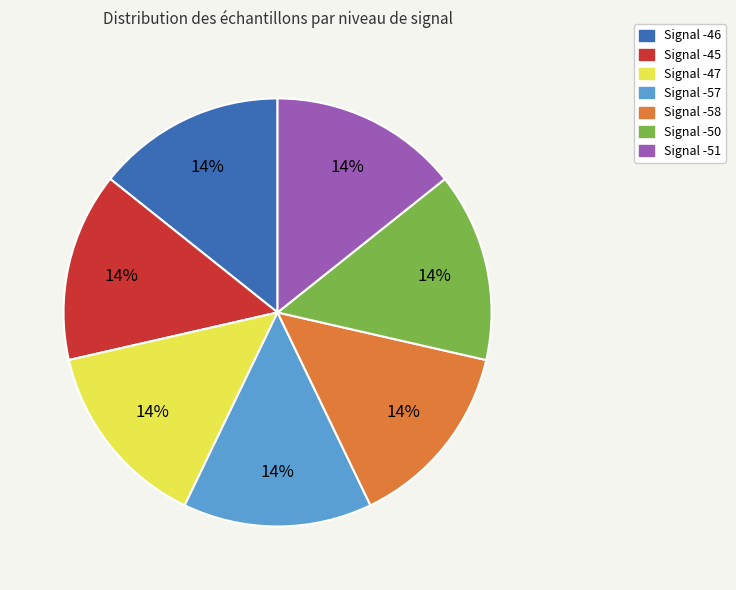

To the nearest percent, what is the average slice percentage?

14%